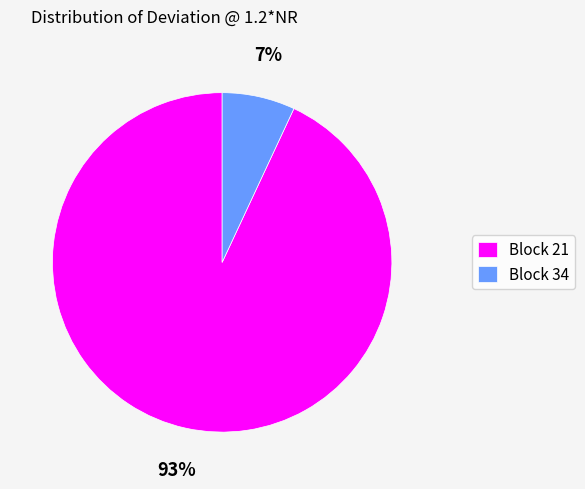

To the nearest percent, what percentage of the pie is Block 21?

93%